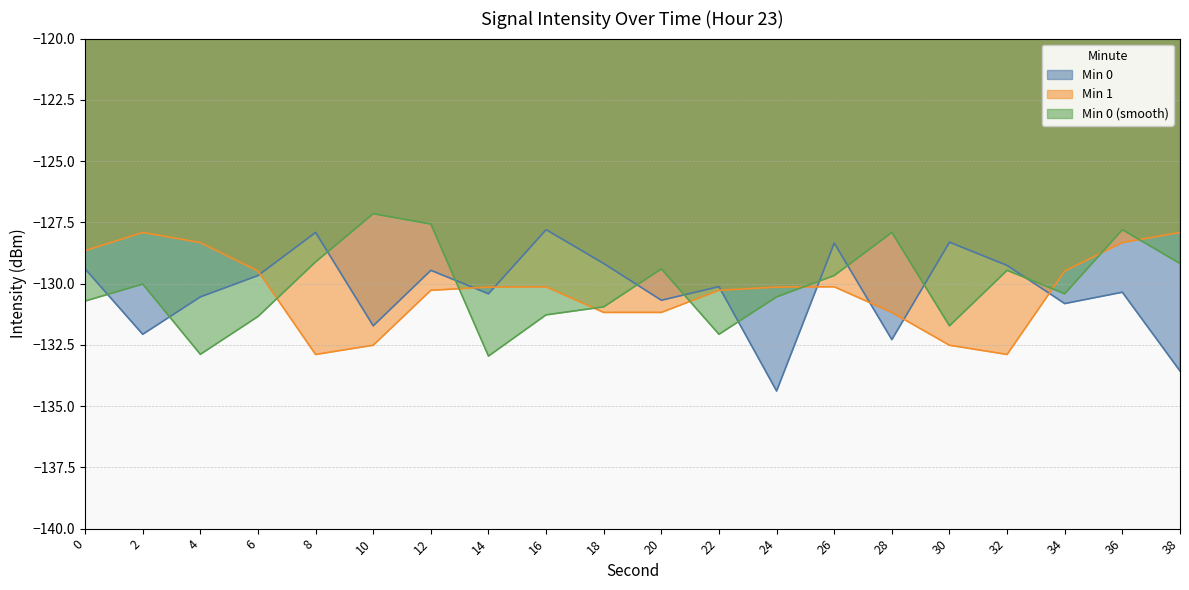

Where do Min 1 and Min 0 (smooth) first cross each other?

6 and 8